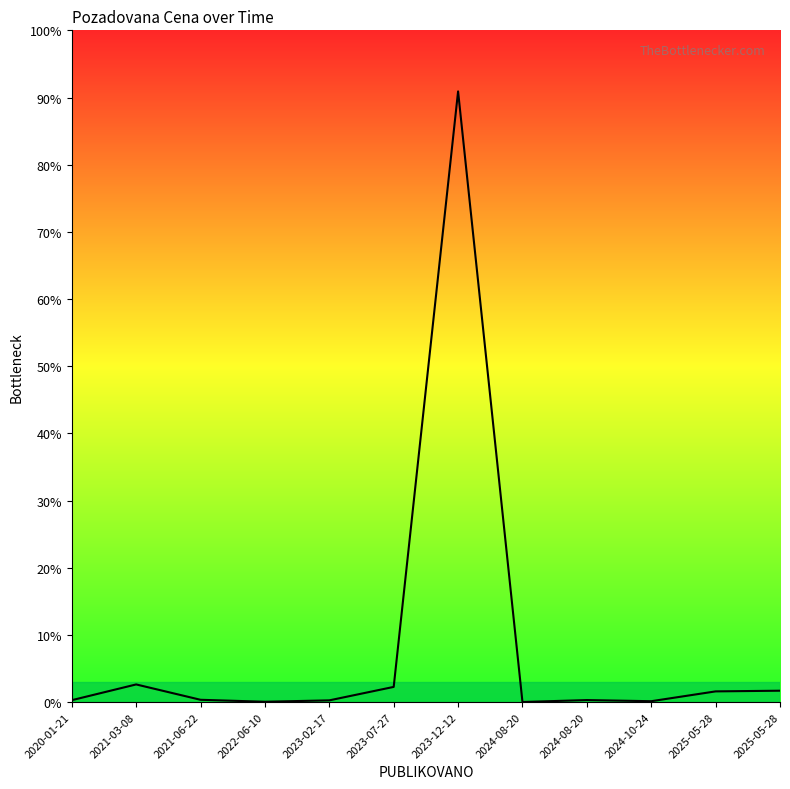

Which category has the lowest value across all series?

2024-08-20